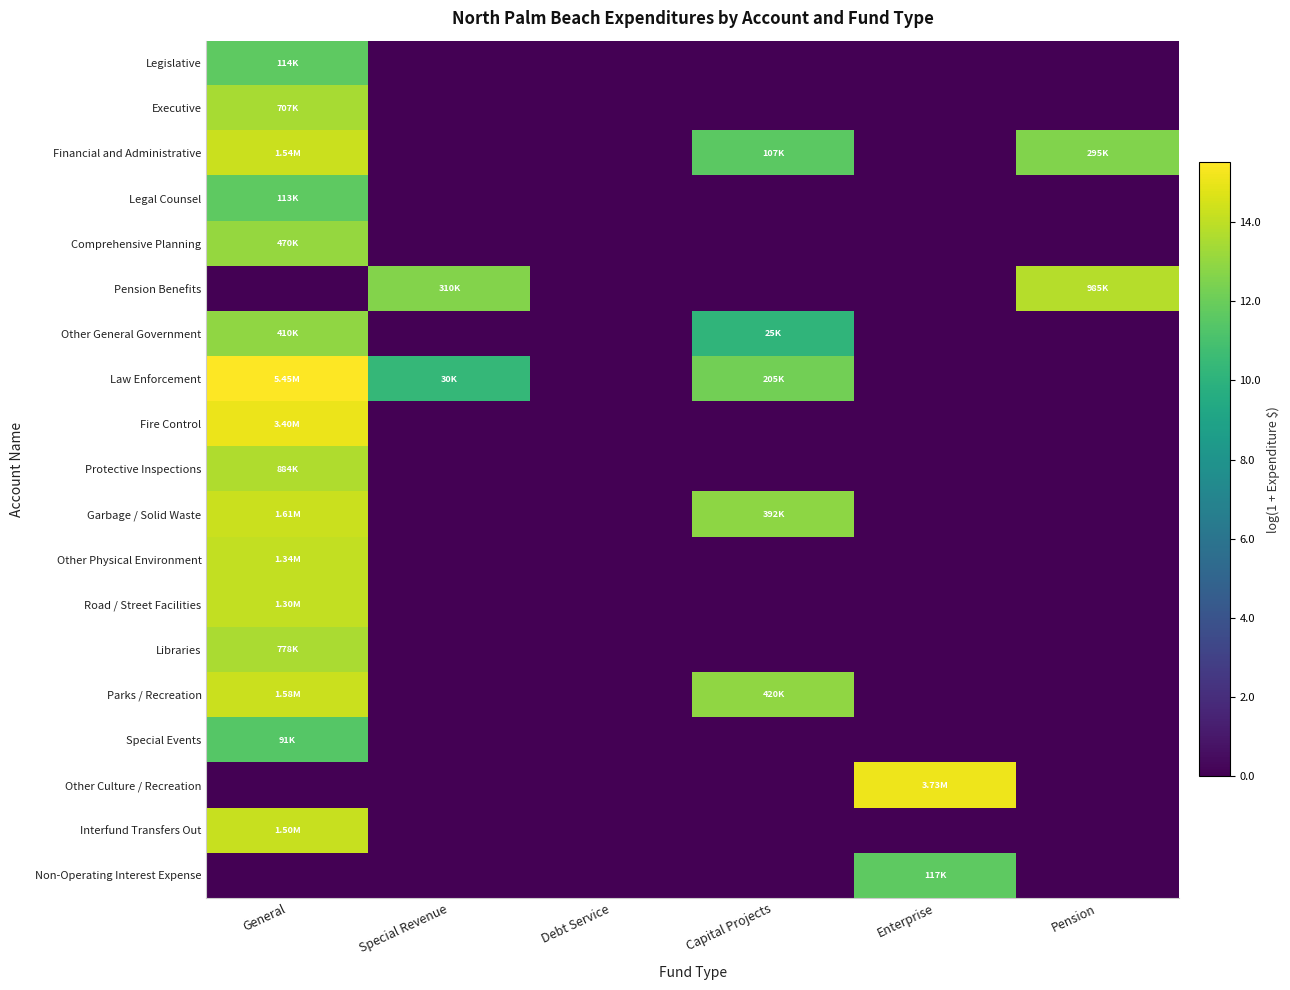

Reading left to right, extract all data points from this chart.

Legislative: General=11.6	Special Revenue=0.0	Debt Service=0.0	Capital Projects=0.0	Enterprise=0.0	Pension=0.0
Executive: General=13.5	Special Revenue=0.0	Debt Service=0.0	Capital Projects=0.0	Enterprise=0.0	Pension=0.0
Financial and Administrative: General=14.3	Special Revenue=0.0	Debt Service=0.0	Capital Projects=11.6	Enterprise=0.0	Pension=12.6
Legal Counsel: General=11.6	Special Revenue=0.0	Debt Service=0.0	Capital Projects=0.0	Enterprise=0.0	Pension=0.0
Comprehensive Planning: General=13.1	Special Revenue=0.0	Debt Service=0.0	Capital Projects=0.0	Enterprise=0.0	Pension=0.0
Pension Benefits: General=0.0	Special Revenue=12.6	Debt Service=0.0	Capital Projects=0.0	Enterprise=0.0	Pension=13.8
Other General Government: General=12.9	Special Revenue=0.0	Debt Service=0.0	Capital Projects=10.1	Enterprise=0.0	Pension=0.0
Law Enforcement: General=15.5	Special Revenue=10.3	Debt Service=0.0	Capital Projects=12.2	Enterprise=0.0	Pension=0.0
Fire Control: General=15.0	Special Revenue=0.0	Debt Service=0.0	Capital Projects=0.0	Enterprise=0.0	Pension=0.0
Protective Inspections: General=13.7	Special Revenue=0.0	Debt Service=0.0	Capital Projects=0.0	Enterprise=0.0	Pension=0.0
Garbage / Solid Waste: General=14.3	Special Revenue=0.0	Debt Service=0.0	Capital Projects=12.9	Enterprise=0.0	Pension=0.0
Other Physical Environment: General=14.1	Special Revenue=0.0	Debt Service=0.0	Capital Projects=0.0	Enterprise=0.0	Pension=0.0
Road / Street Facilities: General=14.1	Special Revenue=0.0	Debt Service=0.0	Capital Projects=0.0	Enterprise=0.0	Pension=0.0
Libraries: General=13.6	Special Revenue=0.0	Debt Service=0.0	Capital Projects=0.0	Enterprise=0.0	Pension=0.0
Parks / Recreation: General=14.3	Special Revenue=0.0	Debt Service=0.0	Capital Projects=12.9	Enterprise=0.0	Pension=0.0
Special Events: General=11.4	Special Revenue=0.0	Debt Service=0.0	Capital Projects=0.0	Enterprise=0.0	Pension=0.0
Other Culture / Recreation: General=0.0	Special Revenue=0.0	Debt Service=0.0	Capital Projects=0.0	Enterprise=15.1	Pension=0.0
Interfund Transfers Out: General=14.2	Special Revenue=0.0	Debt Service=0.0	Capital Projects=0.0	Enterprise=0.0	Pension=0.0
Non-Operating Interest Expense: General=0.0	Special Revenue=0.0	Debt Service=0.0	Capital Projects=0.0	Enterprise=11.7	Pension=0.0